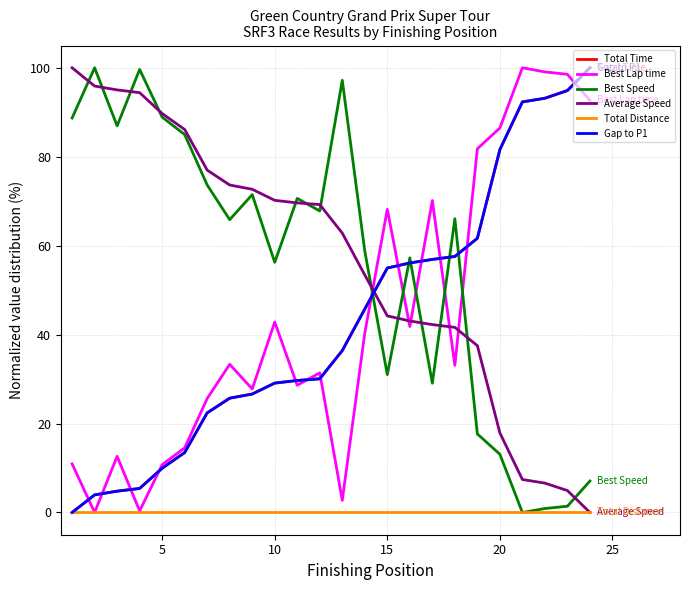

Does the chart have visible grid lines?

Yes